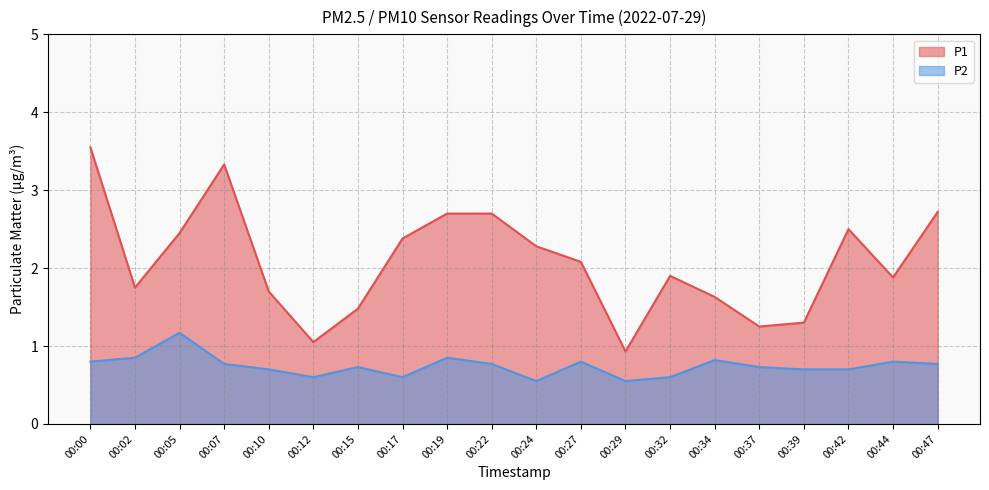

True or false: P2 and P1 intersect in this chart.

False